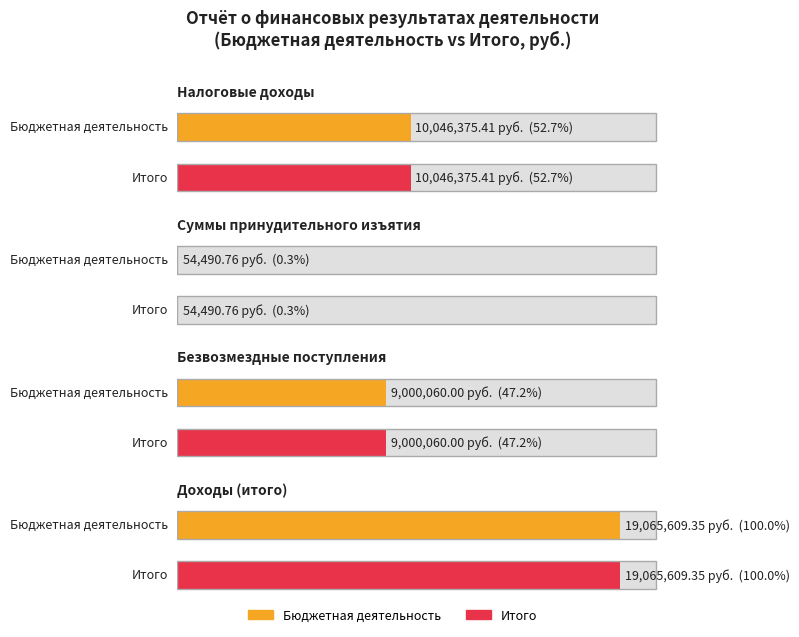

What are all the series names shown in the legend?

Бюджетная деятельность, Итого